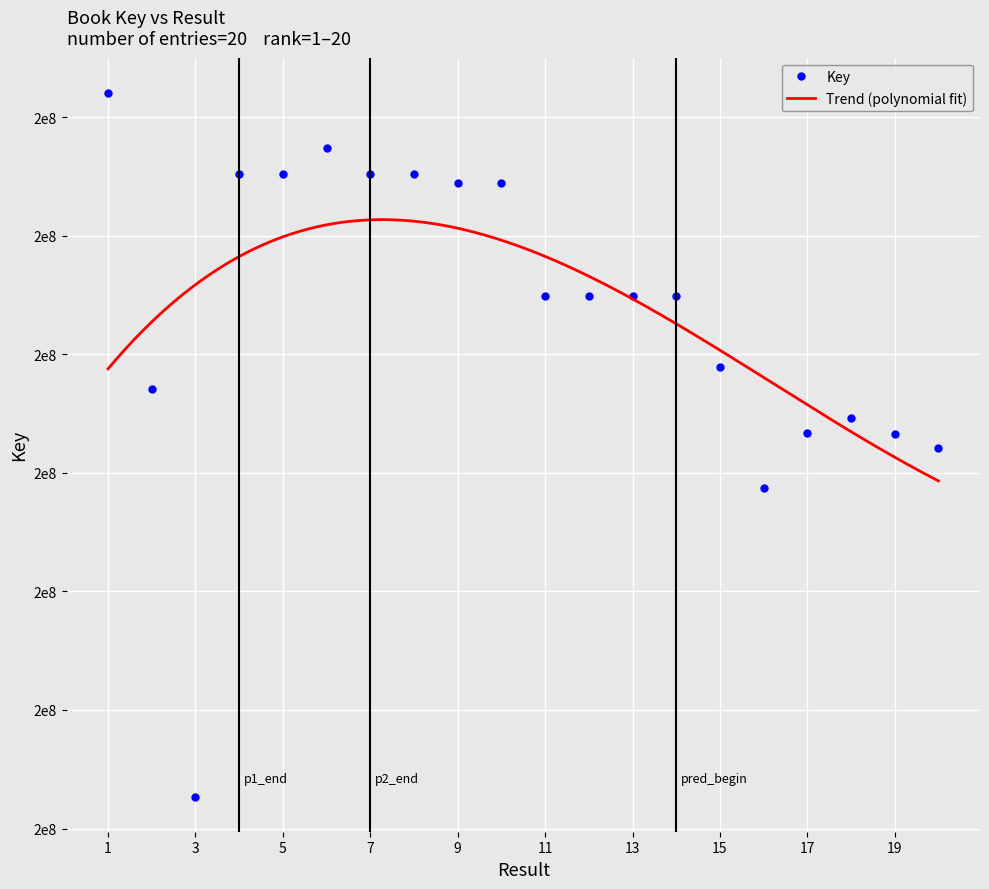

The value at 15 is 198933727. True or false?

True